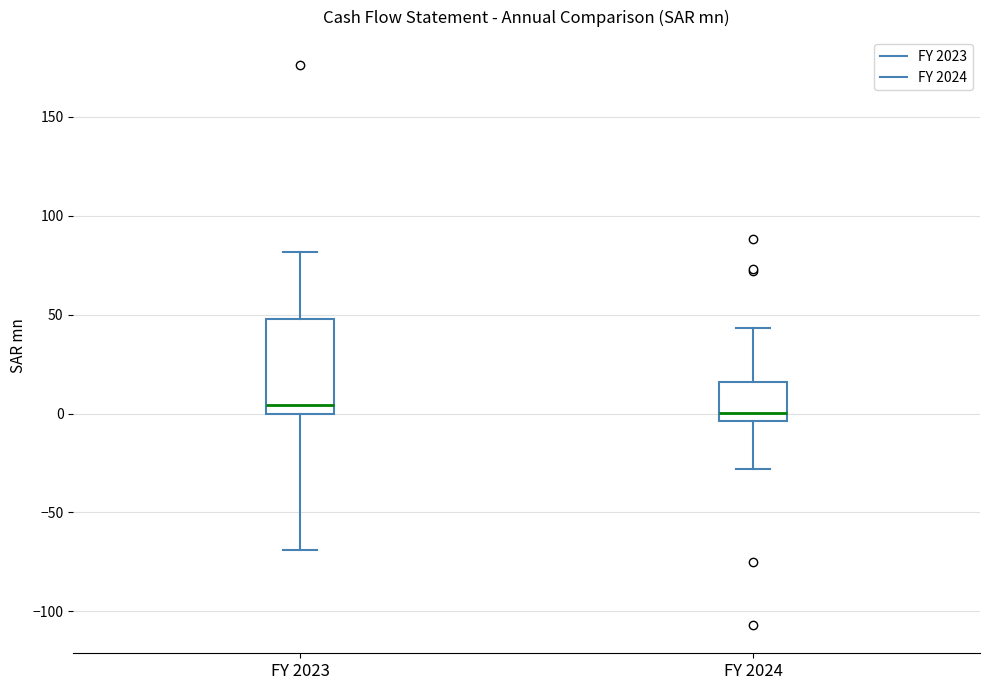

Reading left to right, transcribe this box plot: for each box, give where its median line is, the range the box spans, and where its two whiskers end, as read against the y-axis. The values are not printed on the chart, so give them approximately, as read against the axis.

FY 2023: median 5, box 0 to 50, whiskers -70 to 80
FY 2024: median 0, box -5 to 15, whiskers -30 to 45